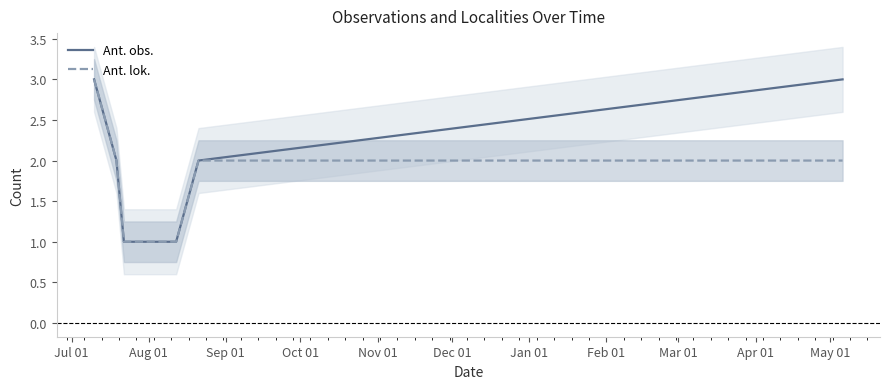

Reading left to right, what are all the values shown in this chart?

Ant. obs.: 3	2	1	1	1	1	1	2	3
Ant. lok.: 3	2	1	1	1	1	1	2	2